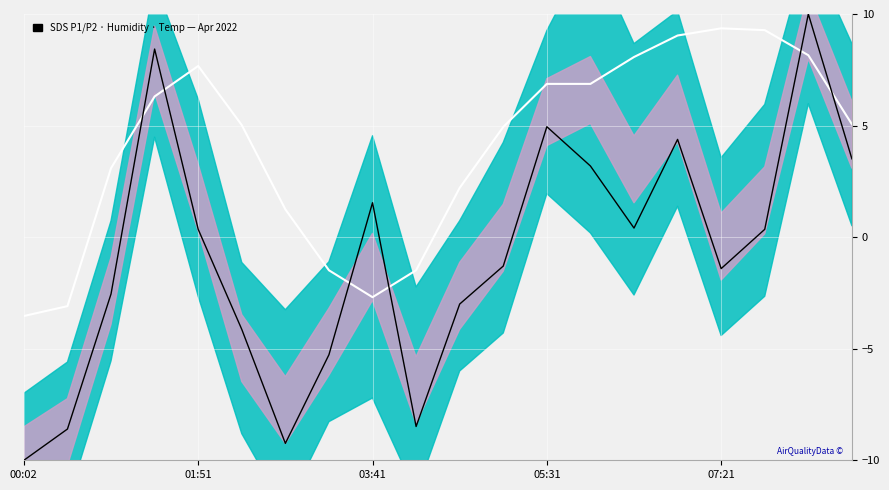

Is this an area chart (filled region under the line)?

No